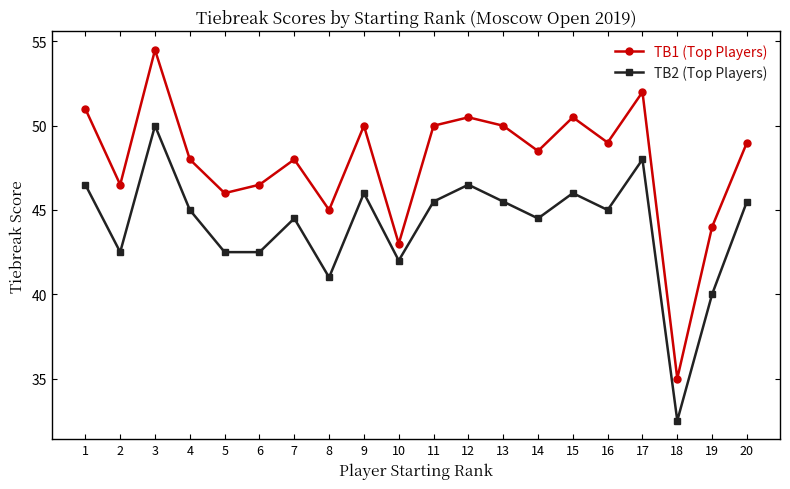

True or false: TB1 (Top Players) has a value of 81.2 at 12.

False